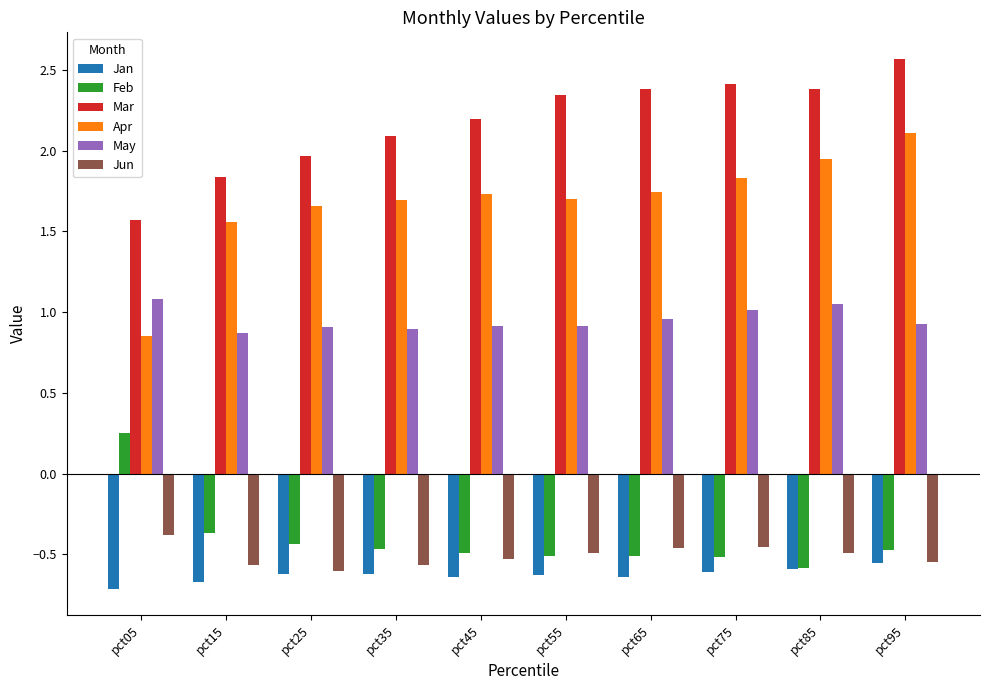

List the series in order of their peak value, highest first.

Mar, Apr, May, Feb, Jun, Jan